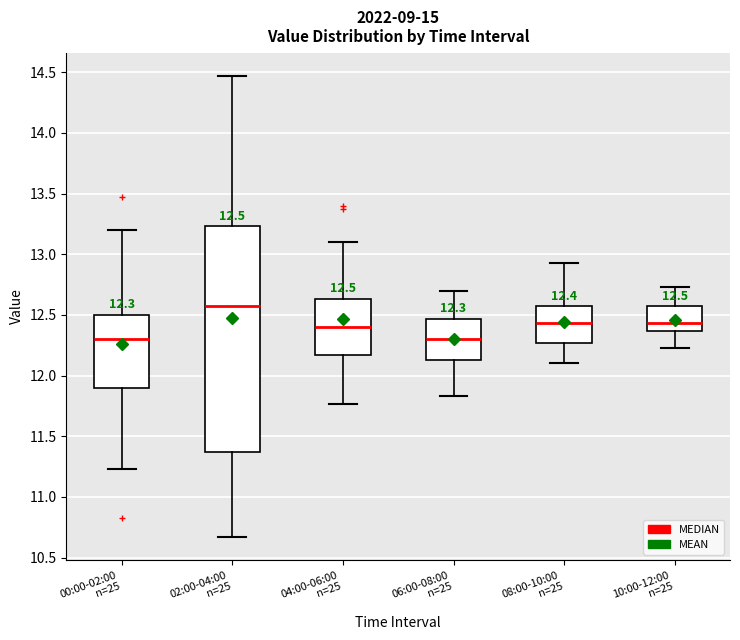

Which box has the highest median line?

02:00-04:00 n=25